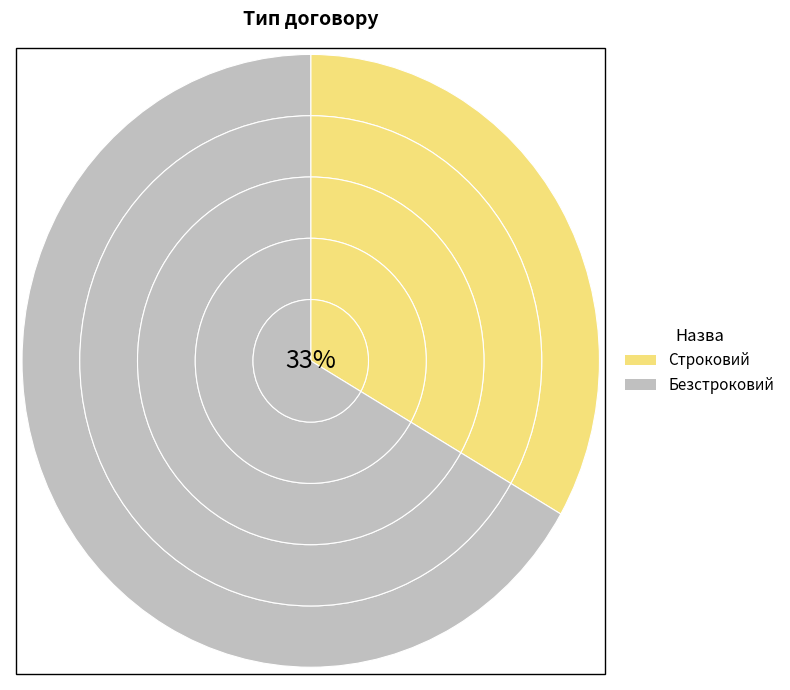

To the nearest percent, what is the difference between the largest and smallest slice percentages?

33%